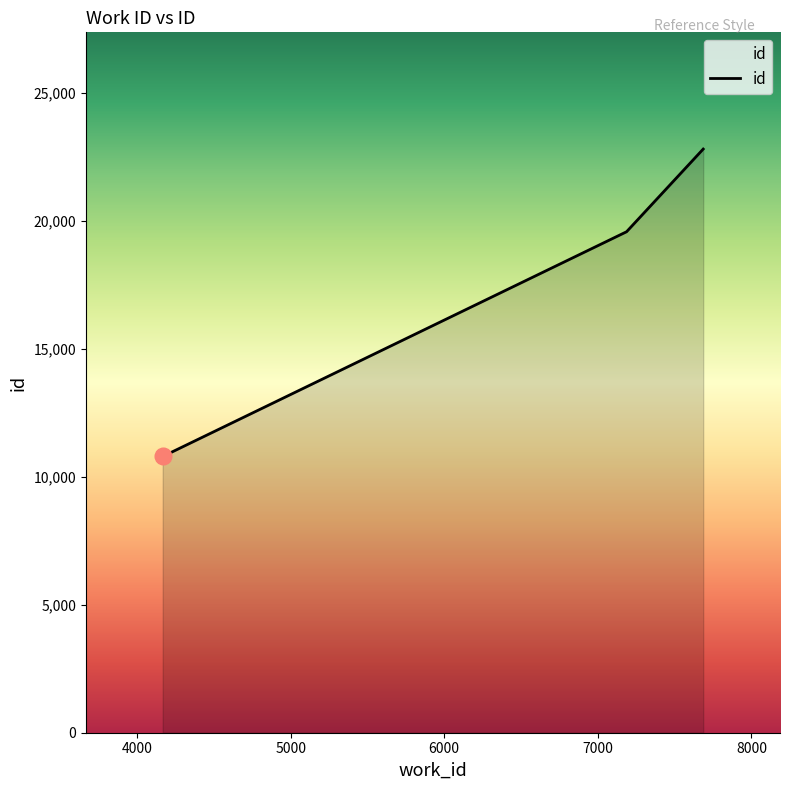

What is the greatest value displayed?

22813